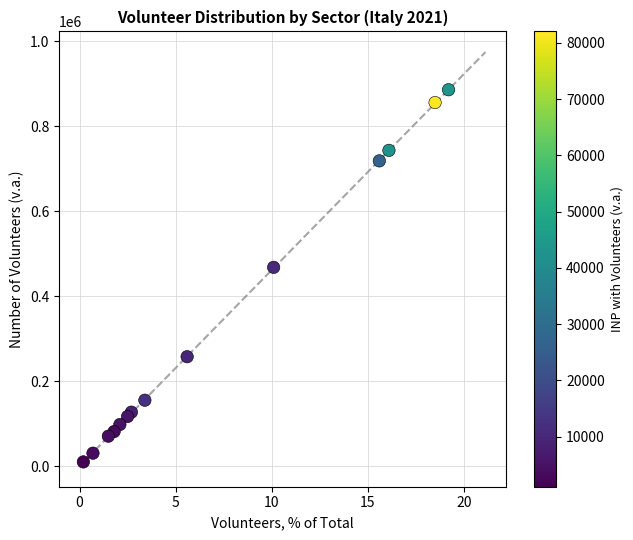

What Y value in the scatter plot is closest to 447918?

467883